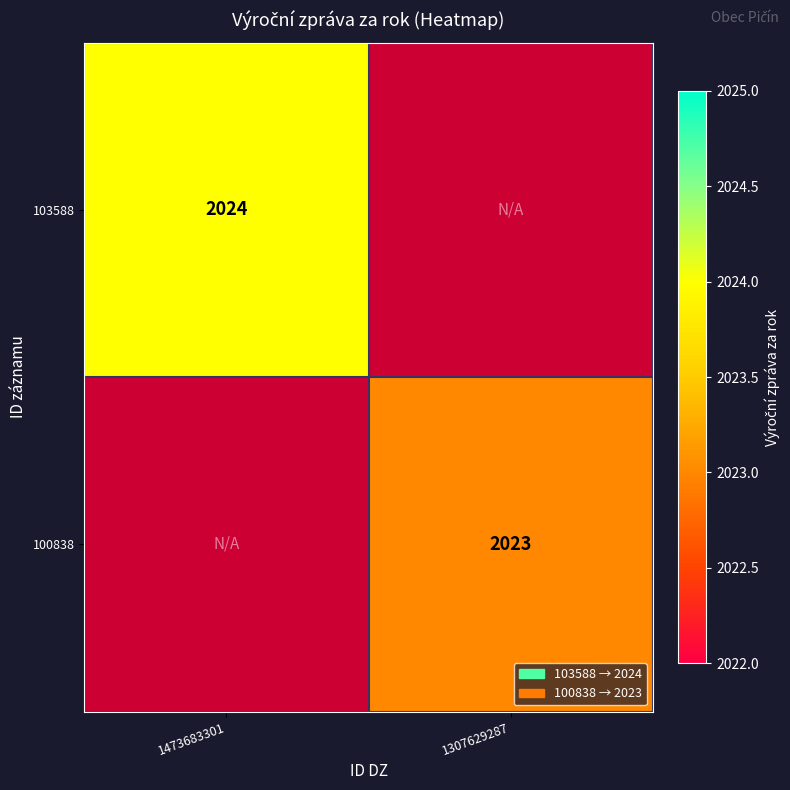

True or false: 103588 has a value of 716 at 1473683301.

False